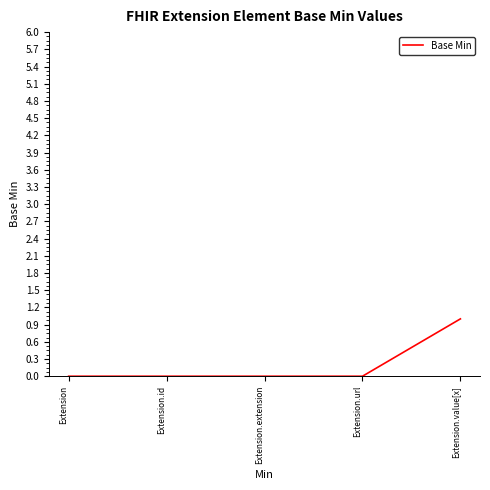

What is the maximum value shown in the chart?

1